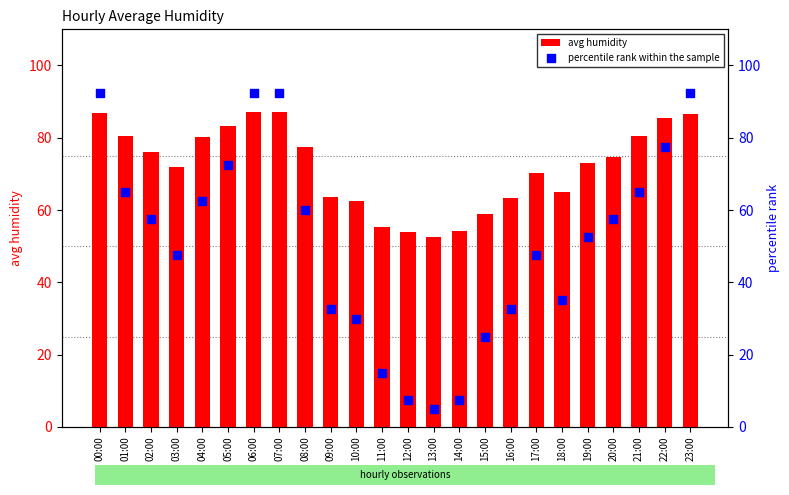

Is the value of avg humidity at 22:00 greater than the value of percentile rank within the sample at 03:00?

Yes